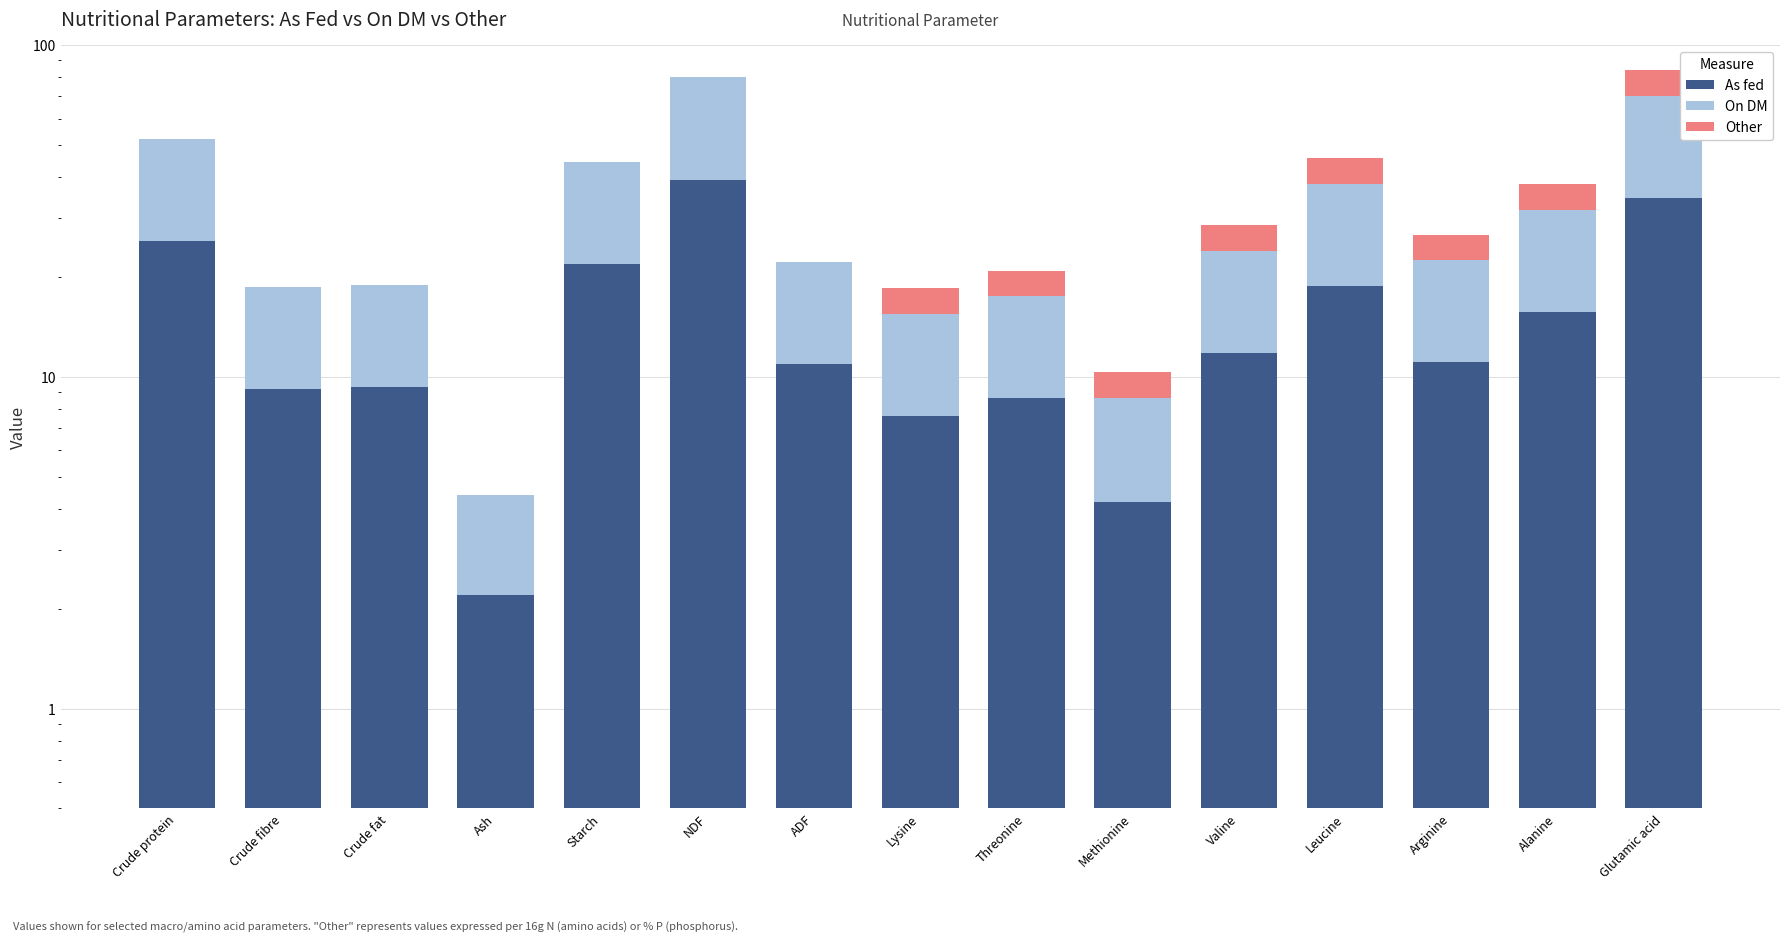

Which series has the largest total across all categories?

On DM